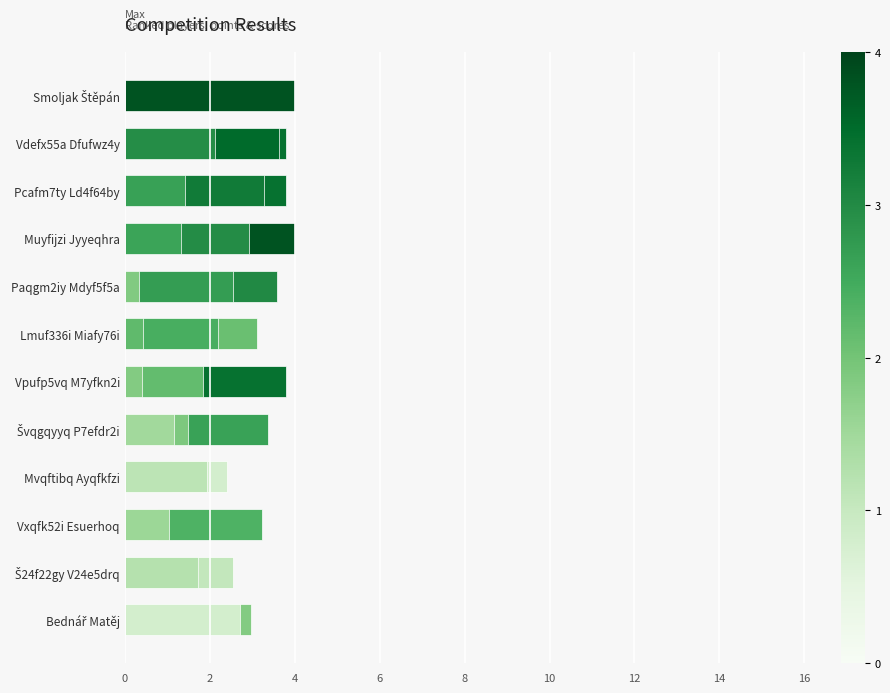

True or false: Points has a value of 4.8 at Vdefx55a Dfufwz4y.

False